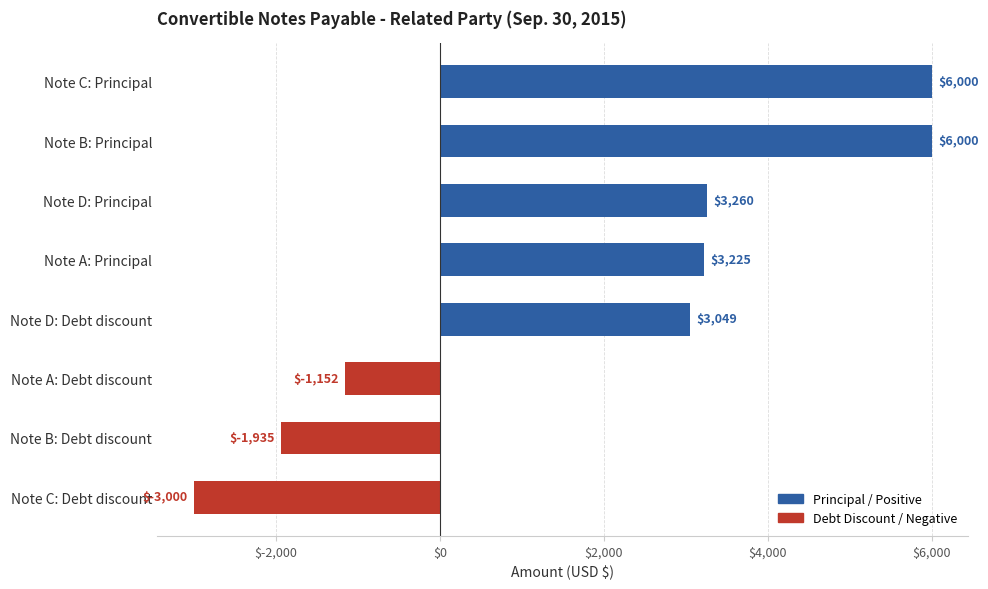

Are the bars horizontal?

Yes